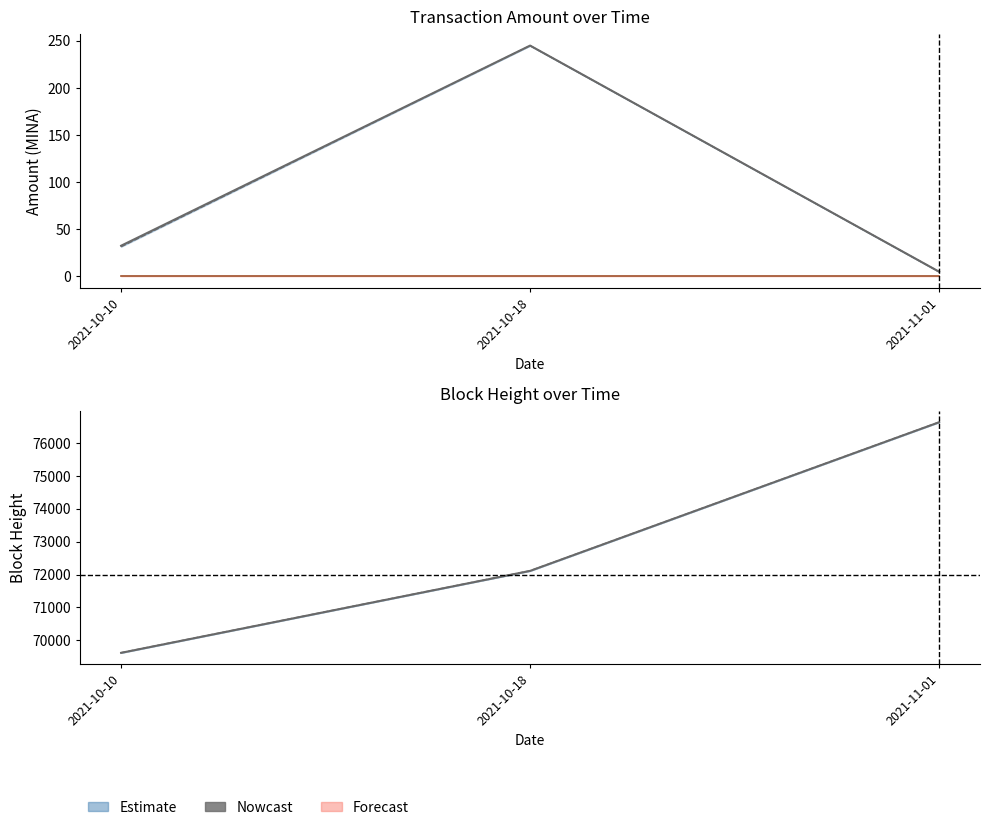

What is the average value?

72789